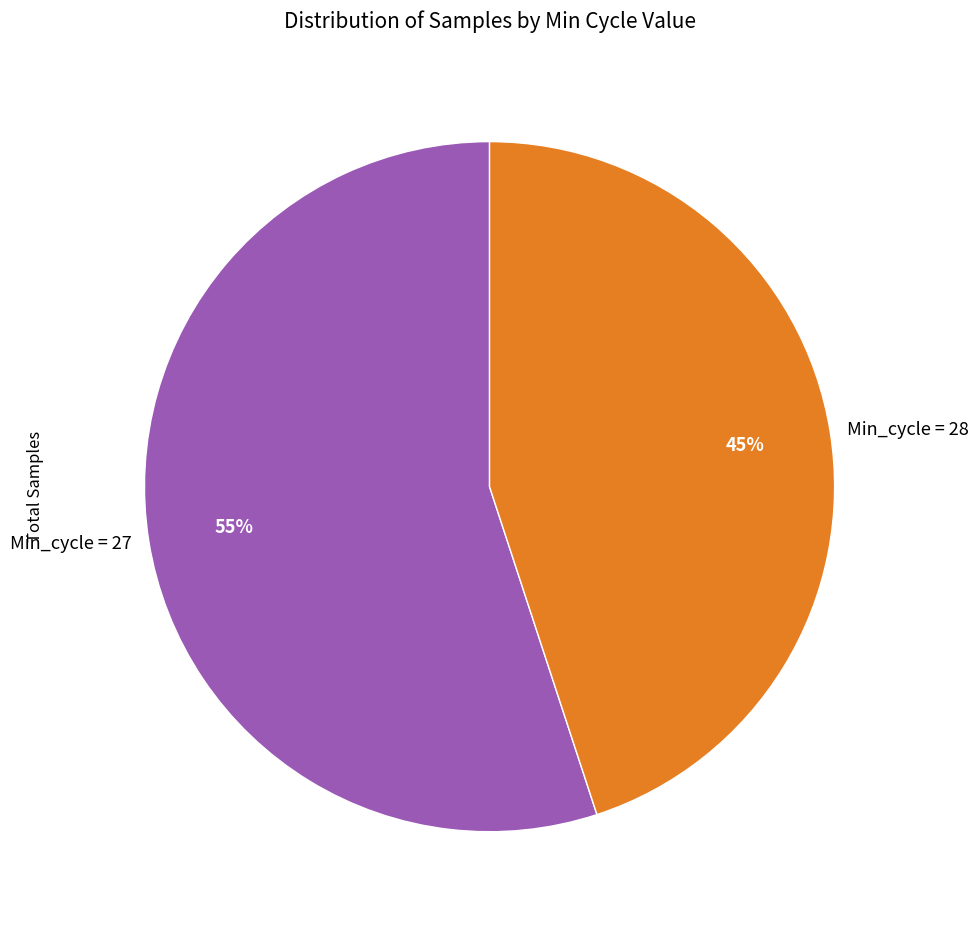

Which slice is the largest?

Min_cycle = 27